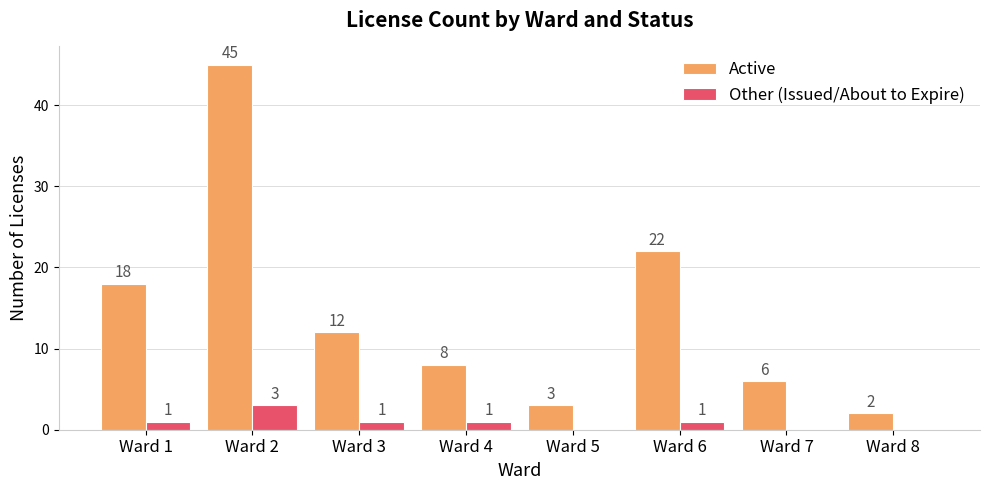

How many data points does each series have?

8